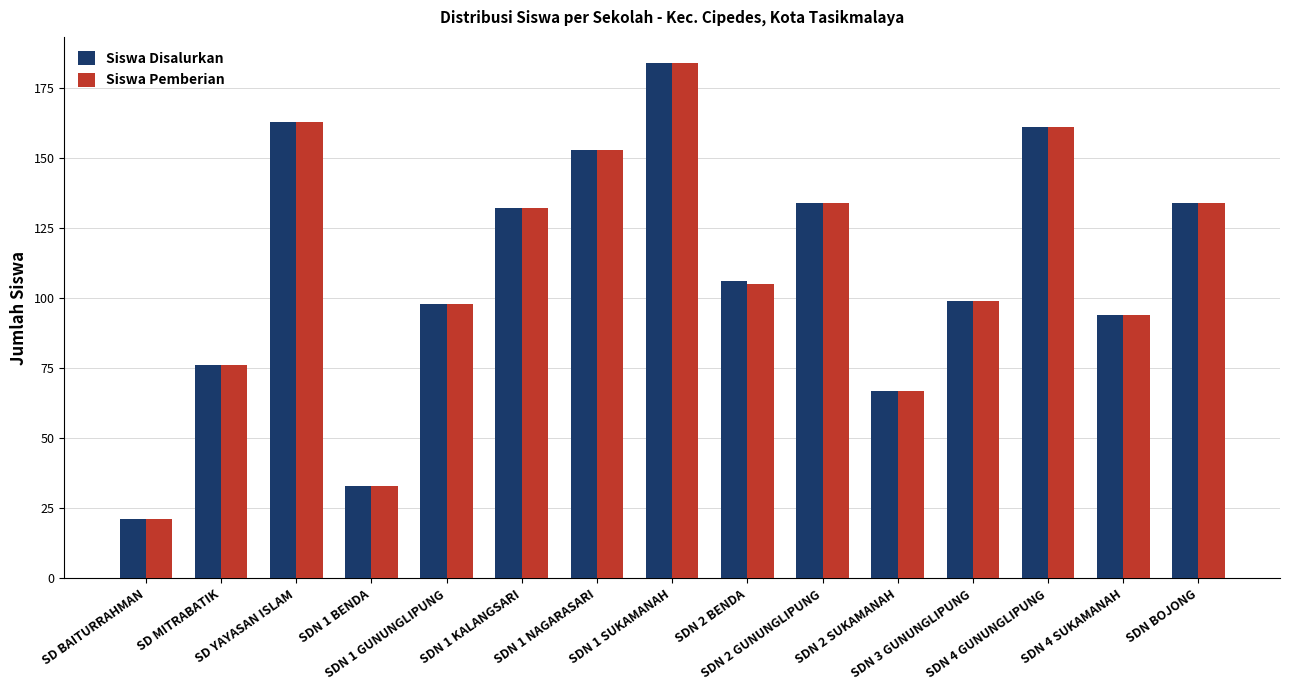

At how many categories does at least one series exceed 118?

7